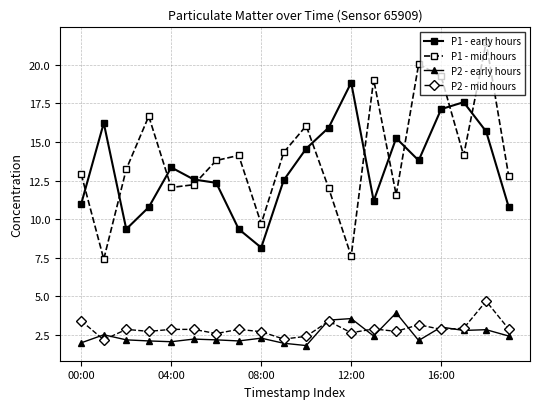

What is the value of the P2 - mid hours point at the 20th from the left?

2.9